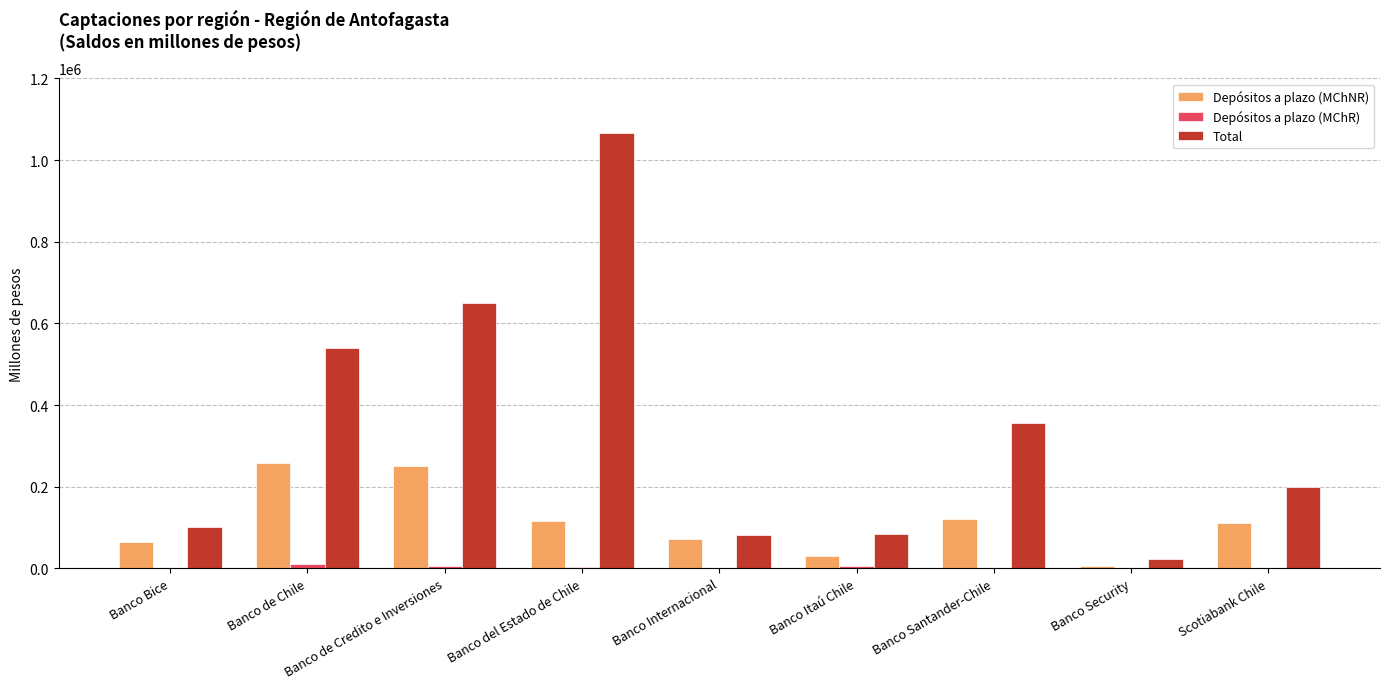

Which label corresponds to the largest value in the chart?

Banco del Estado de Chile